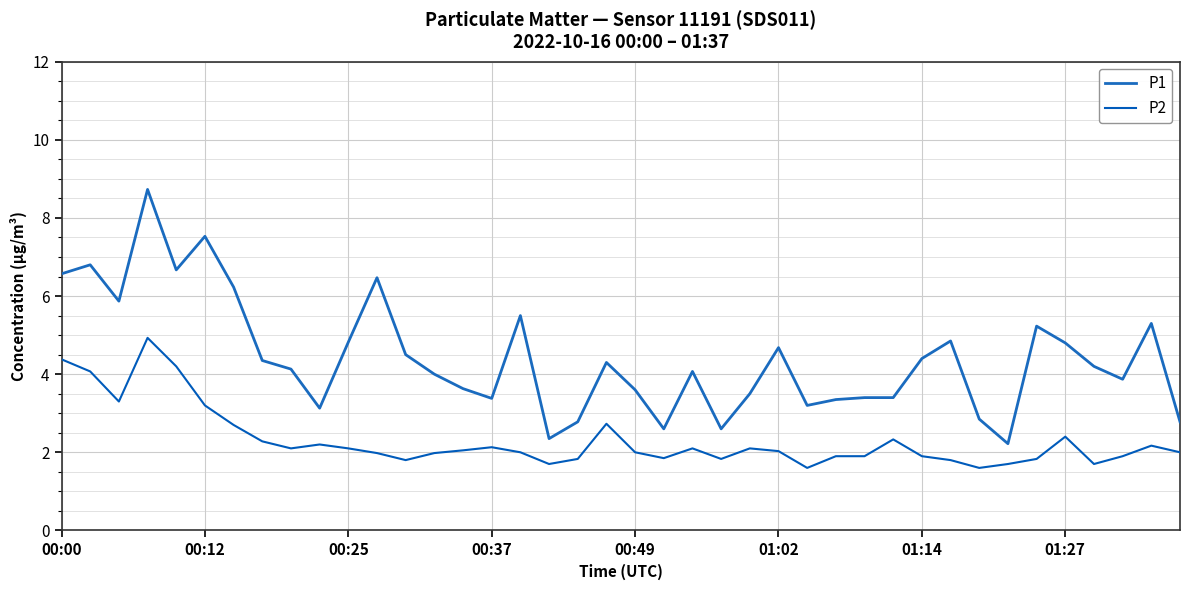

List the series in order of their overall mean, highest first.

P1, P2